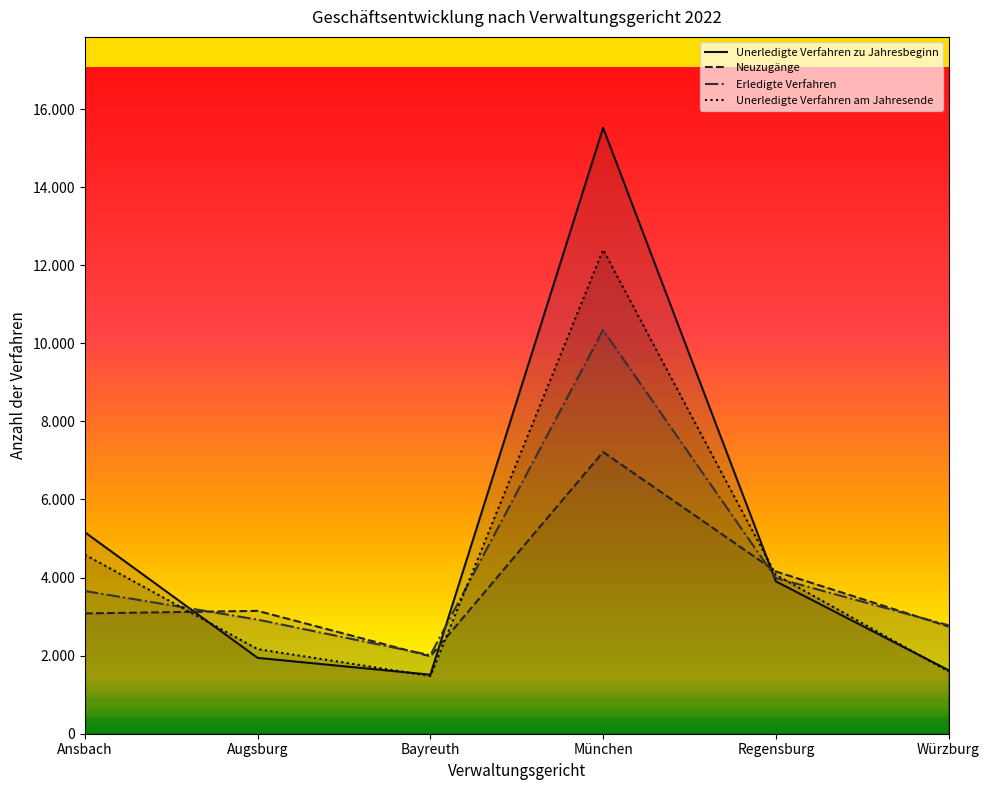

Which series has the largest total across all categories?

Unerledigte Verfahren zu Jahresbeginn